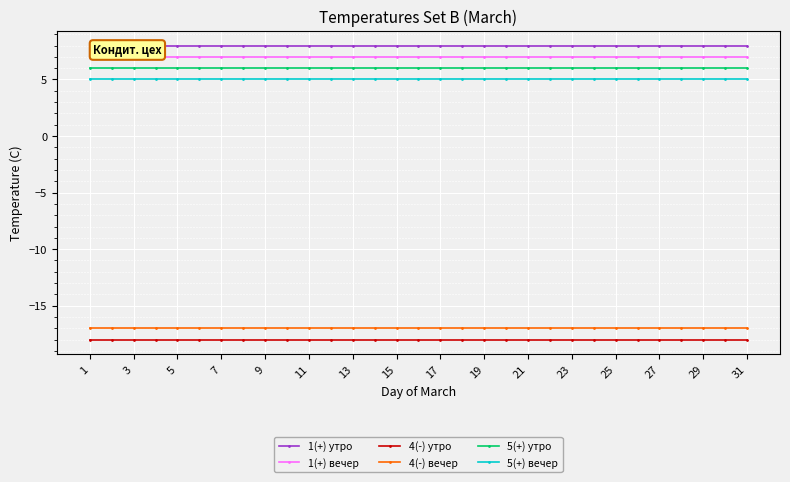

What is the approximate value of 4(-) утро at 23?

-18